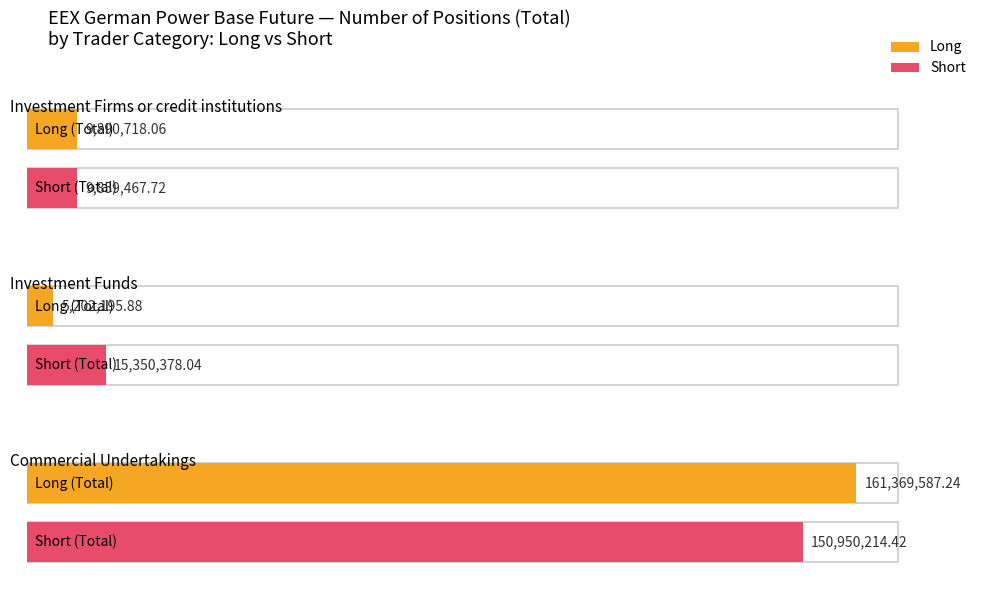

Which label corresponds to the smallest value in the chart?

Investment Funds